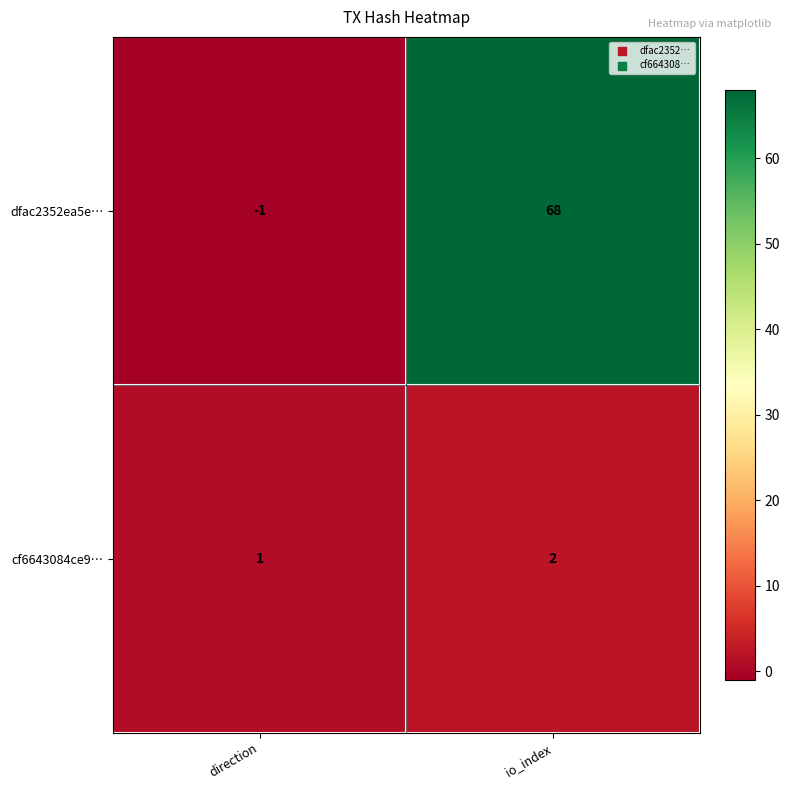

The value of cf6643084ce9… at io_index is 3. True or false?

False